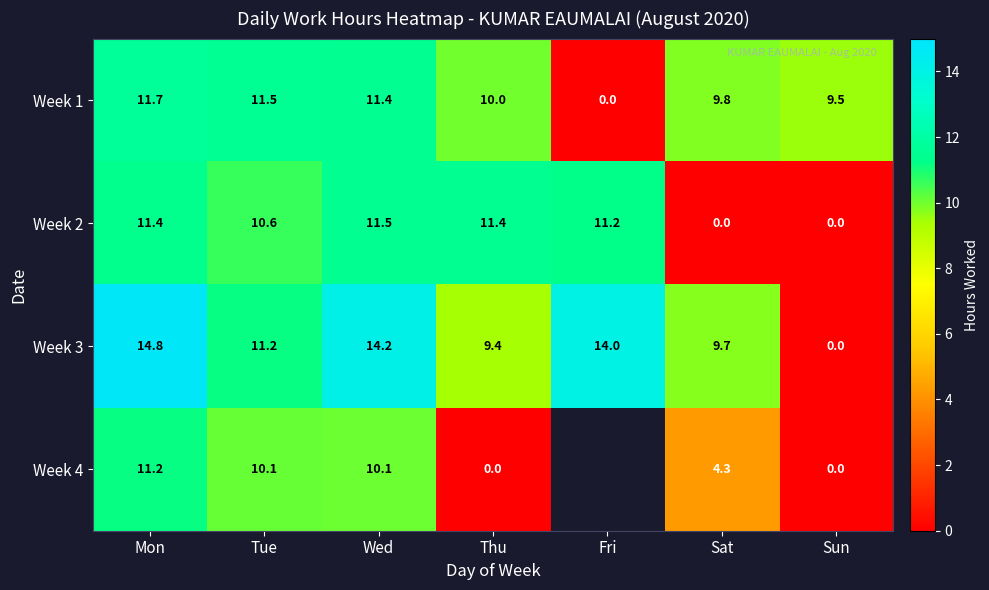

List the labels in order of Week 1 value, smallest first.

Fri, Sun, Sat, Thu, Wed, Tue, Mon